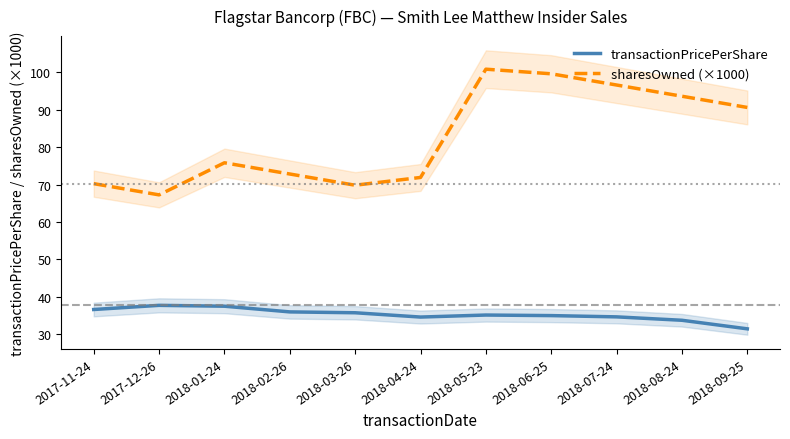

Where does the transactionPricePerShare series first go above 35?

2017-11-24